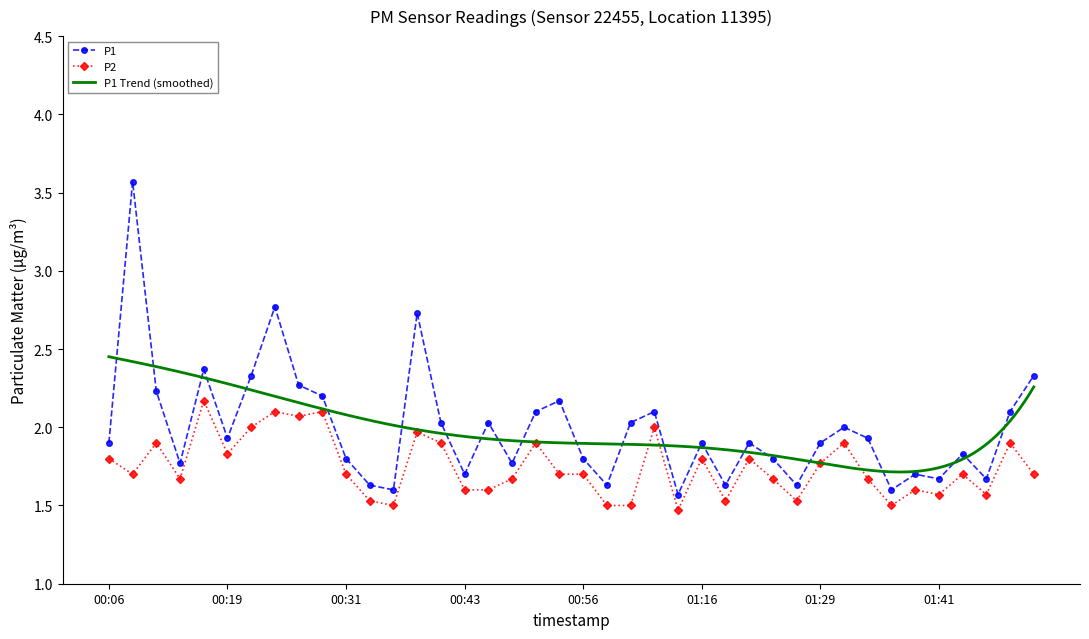

True or false: P1 and P2 intersect in this chart.

False